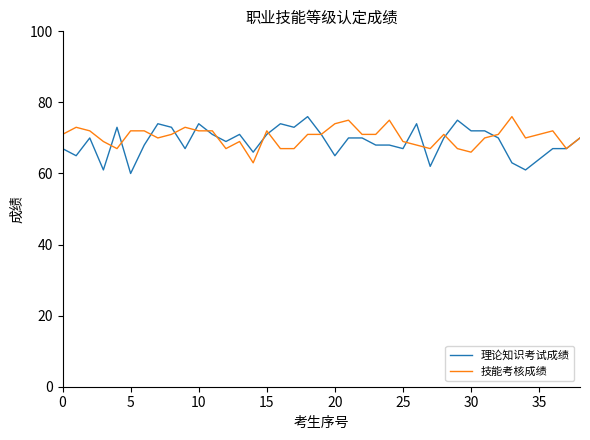

What is the greatest value displayed?

76